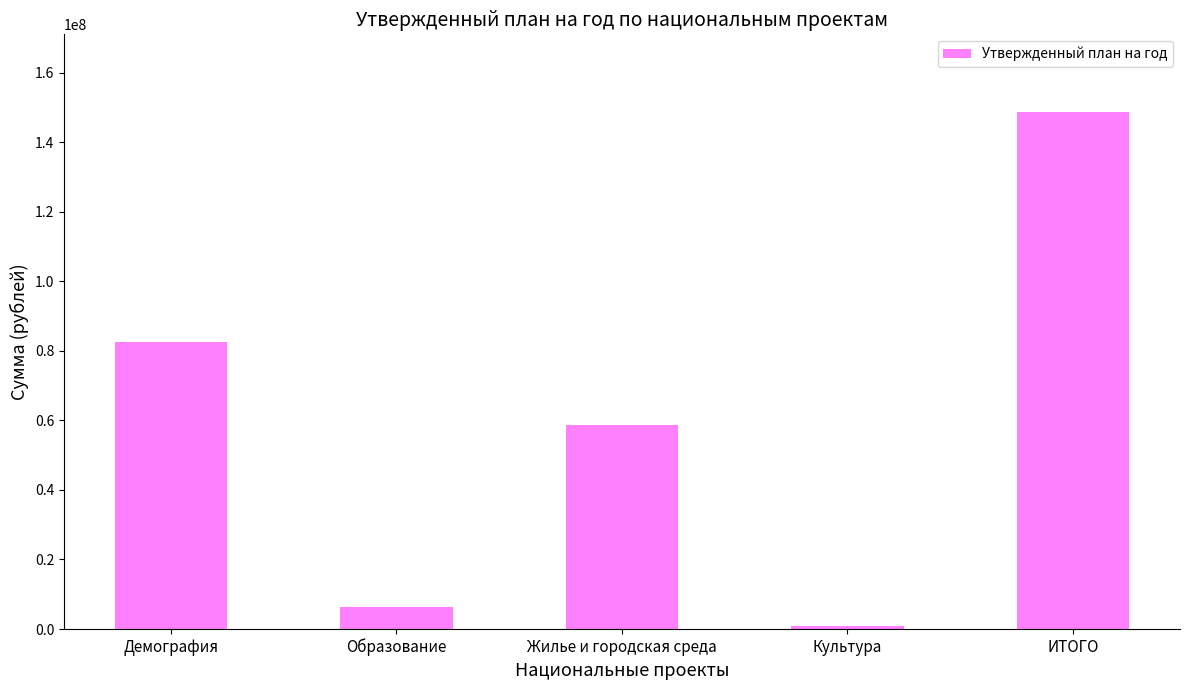

Does the chart contain any negative values?

No